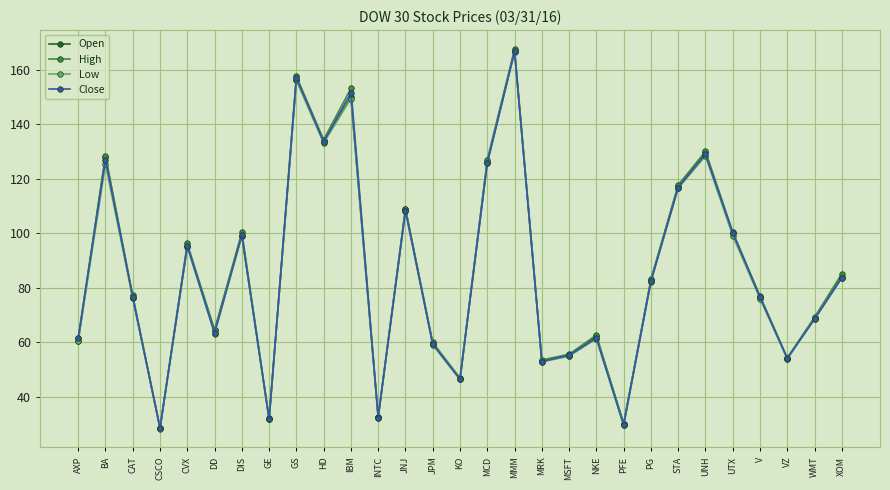

Where is the first local minimum for Close?

CSCO